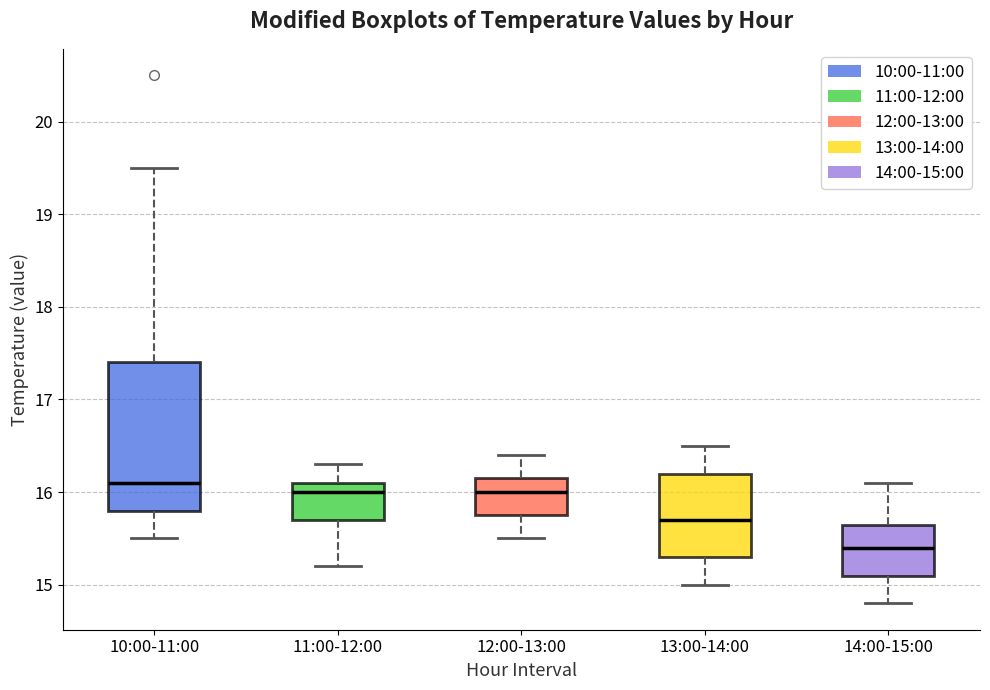

Which box is the tallest, from its lower edge to its upper edge?

10:00-11:00